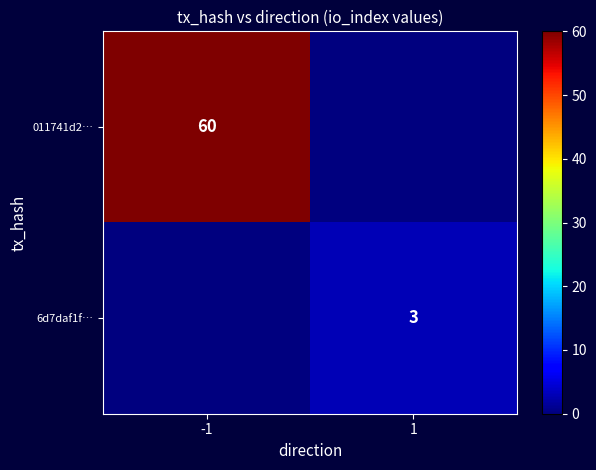

What is the total value across all series at -1?

60